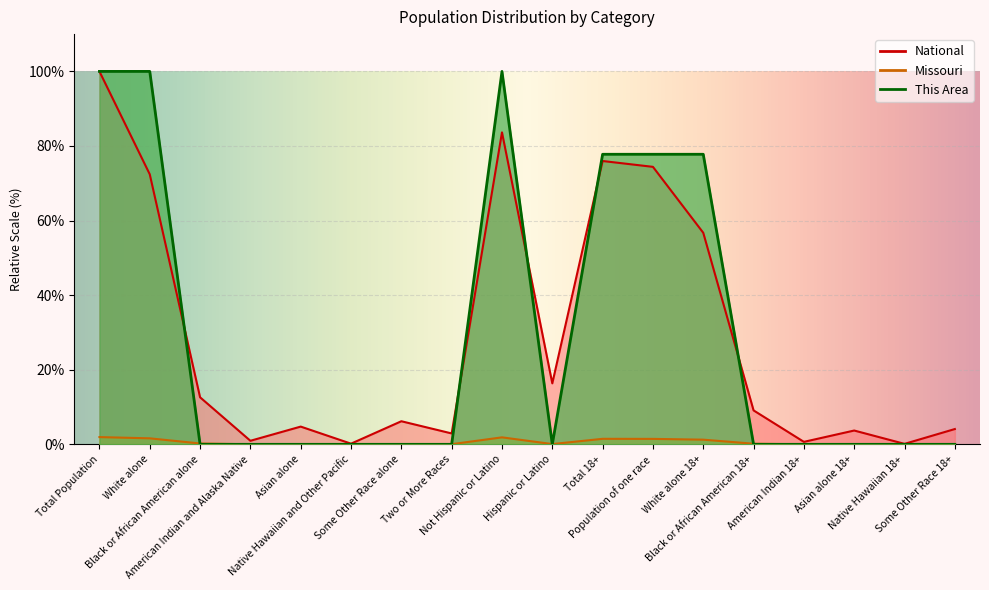

How many data points does each series have?

18